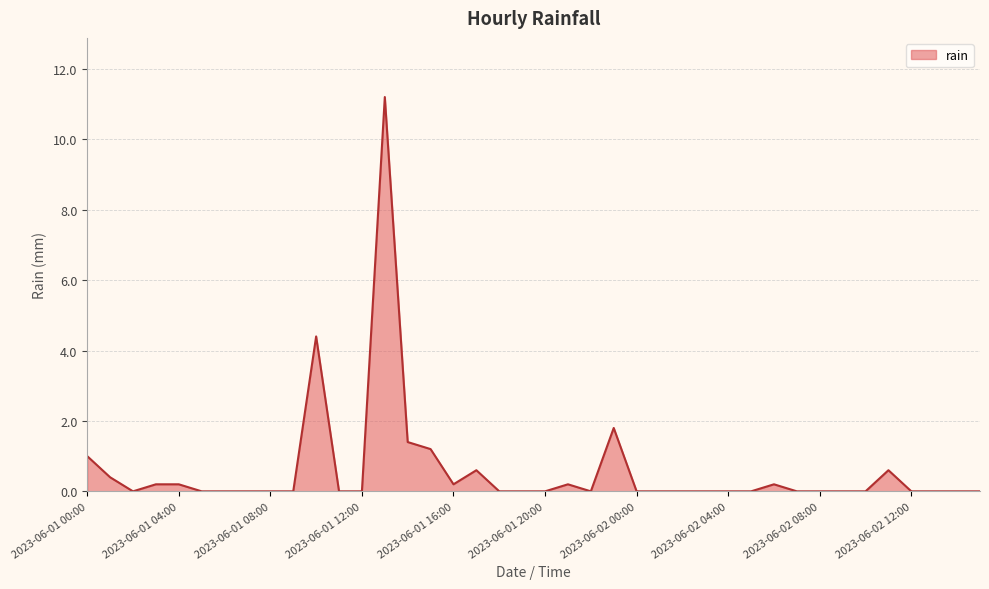

What is the difference between the maximum and minimum values?

11.2